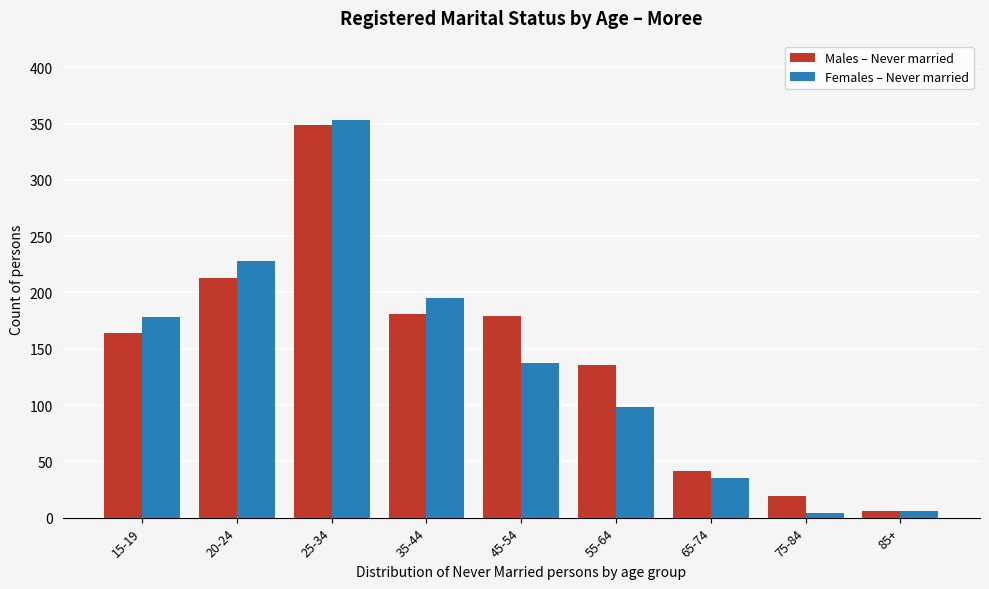

Reading left to right, list all the values displayed in this chart.

Males – Never married: 15-19=164	20-24=213	25-34=349	35-44=181	45-54=179	55-64=136	65-74=41	75-84=19	85+=6
Females – Never married: 15-19=178	20-24=228	25-34=353	35-44=195	45-54=137	55-64=98	65-74=35	75-84=4	85+=6